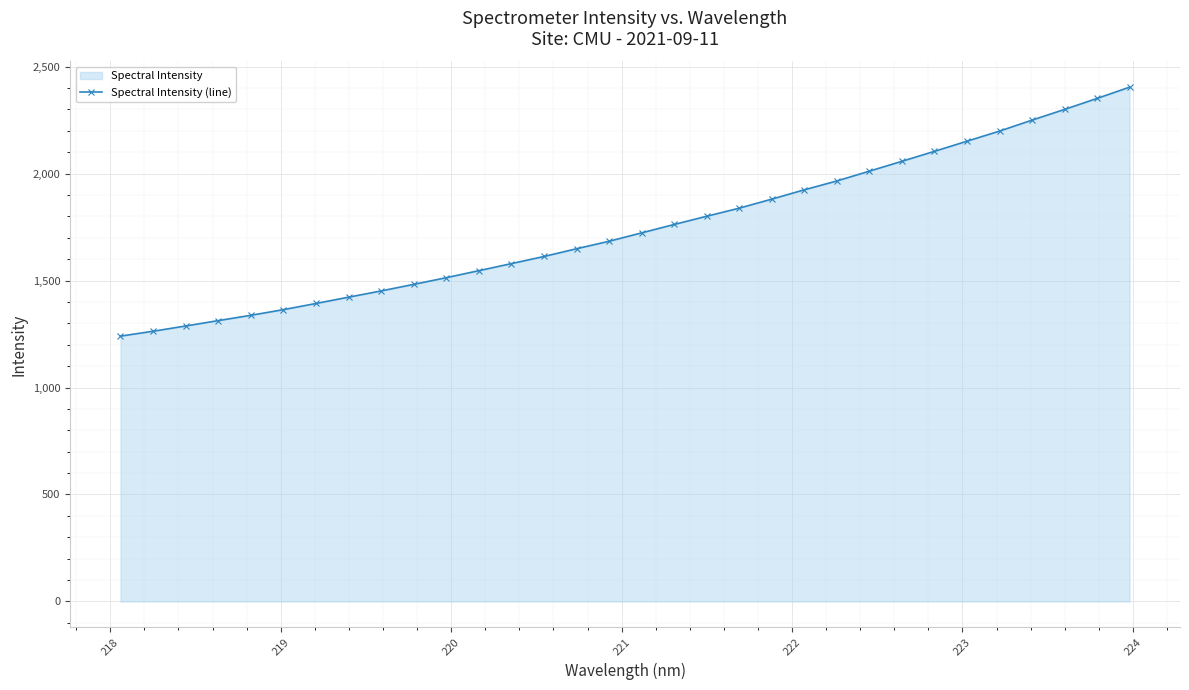

What is the difference between the second highest and second lowest values?

1088.2